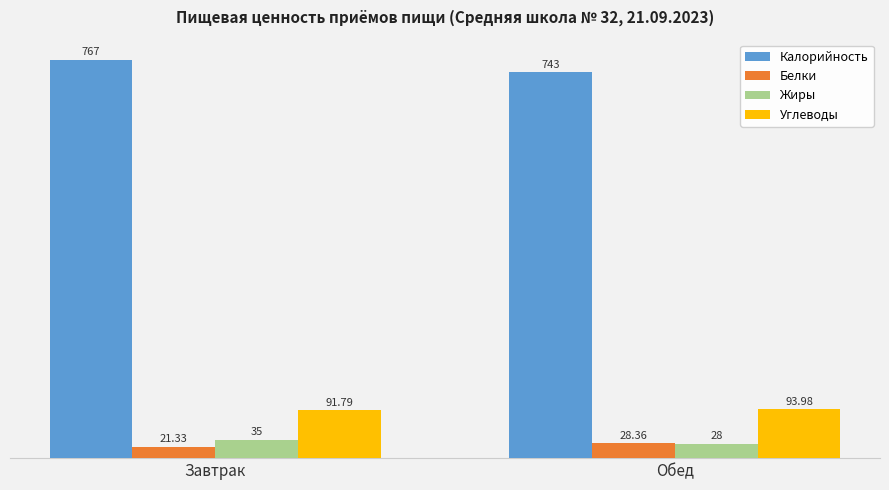

Reading left to right, extract all data points from this chart.

Калорийность: Завтрак=767.0	Обед=743.0
Белки: Завтрак=21.3	Обед=28.4
Жиры: Завтрак=35.0	Обед=28.0
Углеводы: Завтрак=91.8	Обед=94.0